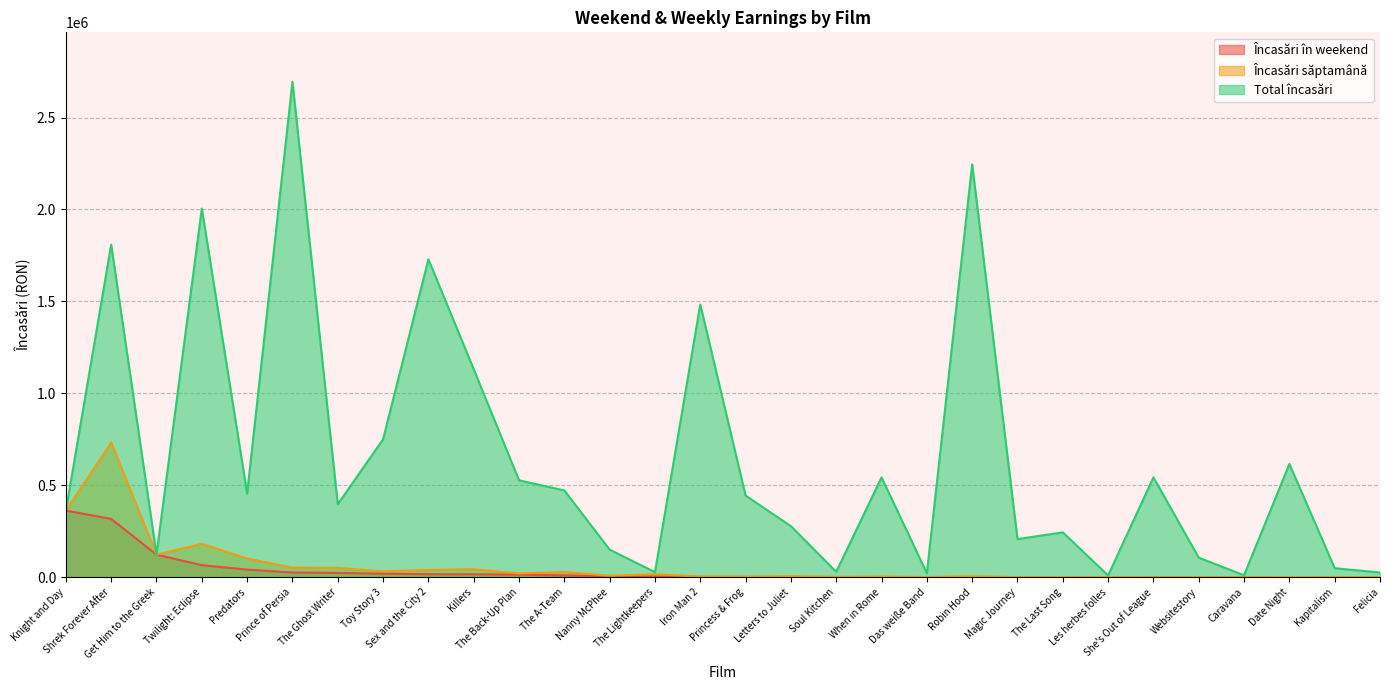

The value of Încasări săptamână at The Last Song is 577.0. True or false?

True